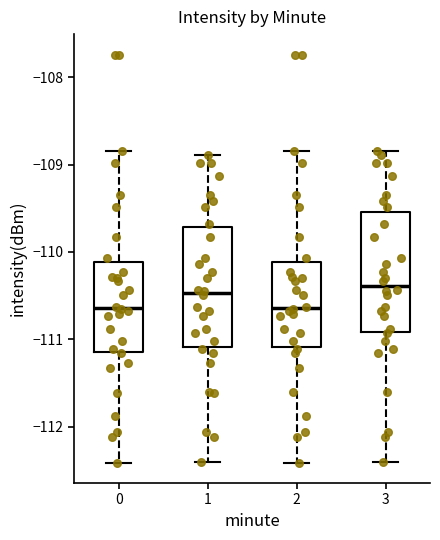

Reading left to right, transcribe this box plot: for each box, give where its median line is, the range the box spans, and where its two whiskers end, as read against the y-axis. The values are not printed on the chart, so give them approximately, as read against the axis.

0: median -110.6, box -111.1 to -110.1, whiskers -112.4 to -108.8
1: median -110.5, box -111.1 to -109.7, whiskers -112.4 to -108.9
2: median -110.6, box -111.1 to -110.1, whiskers -112.4 to -108.8
3: median -110.4, box -110.9 to -109.5, whiskers -112.4 to -108.8